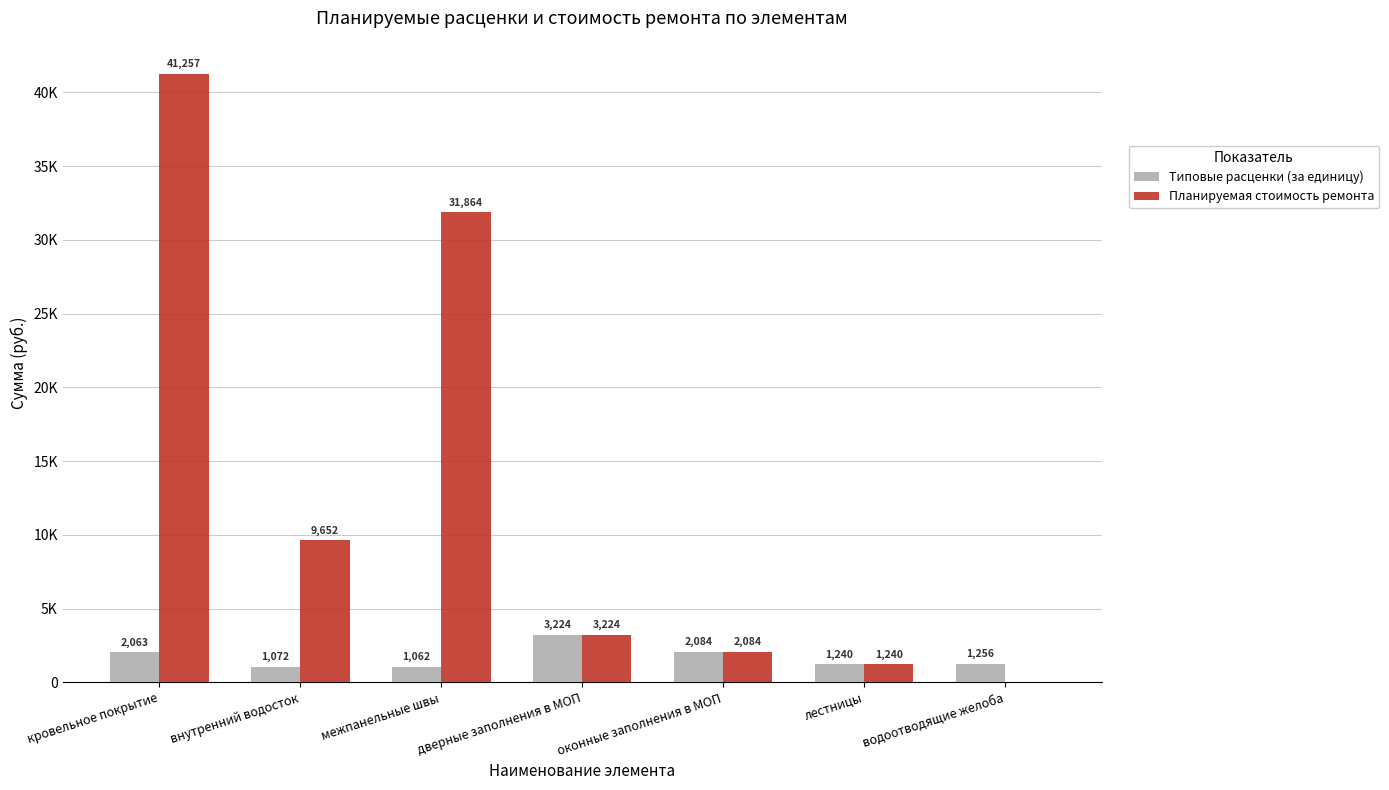

Does the chart contain stacked bars?

No